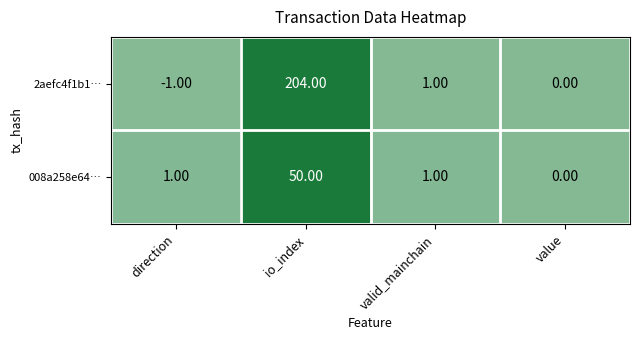

What is the difference between the highest and lowest values at io_index?

154